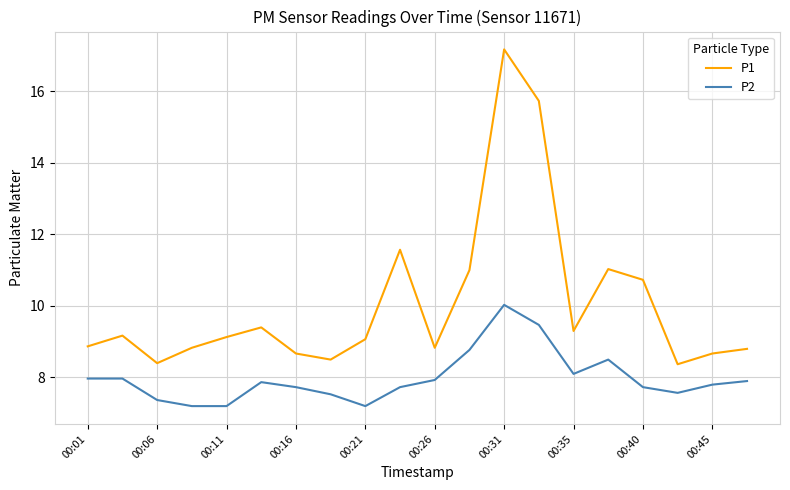

Rank the series by their average value, from lowest to highest.

P2, P1